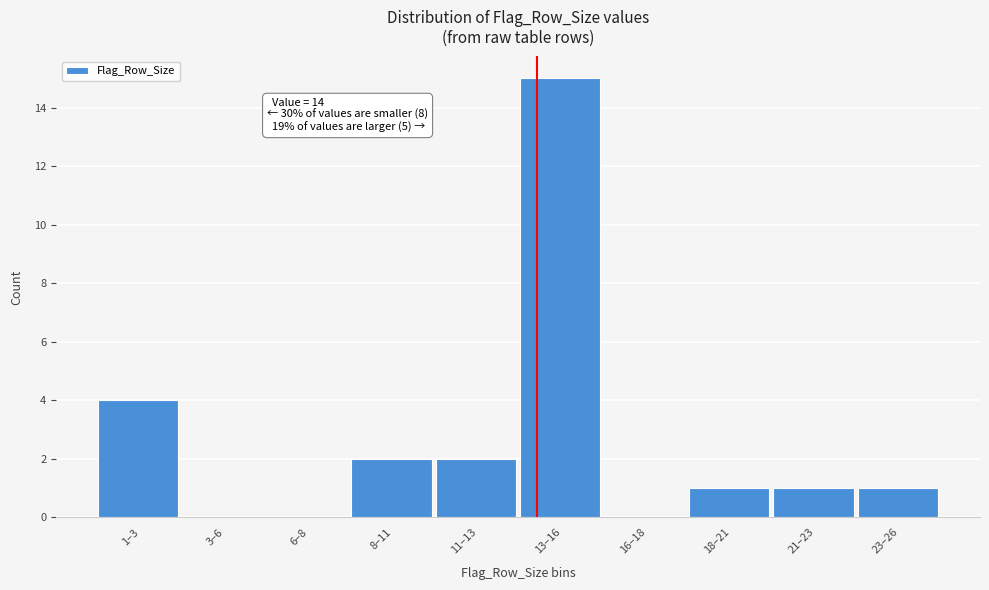

Reading left to right, transcribe all the data shown in this chart.

1–3=4	3–6=0	6–8=0	8–11=2	11–13=2	13–16=15	16–18=0	18–21=1	21–23=1	23–26=1